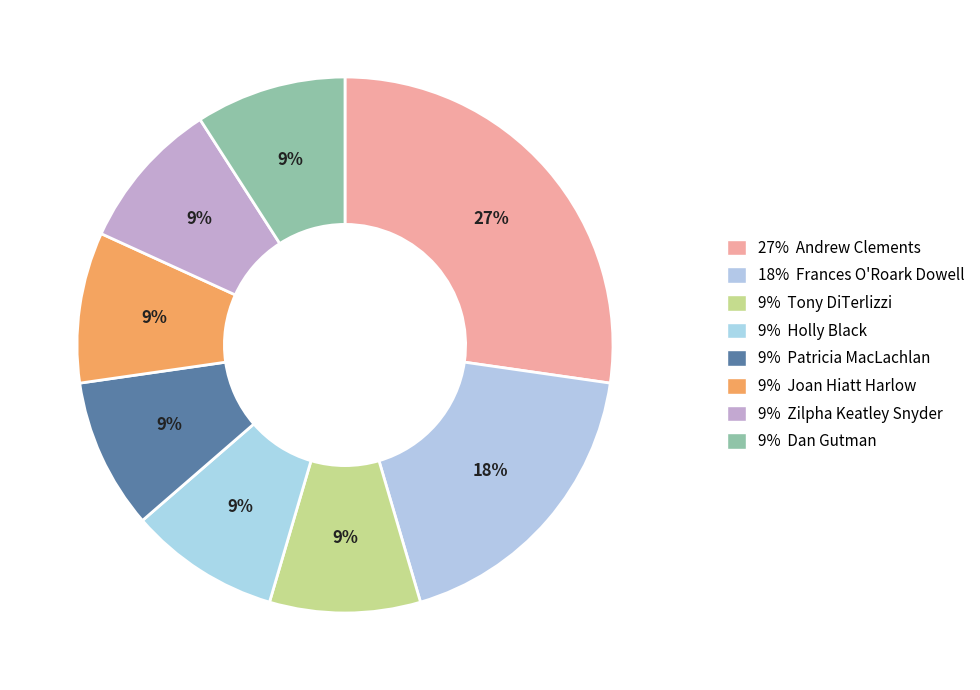

How many slices are in this pie chart?

8